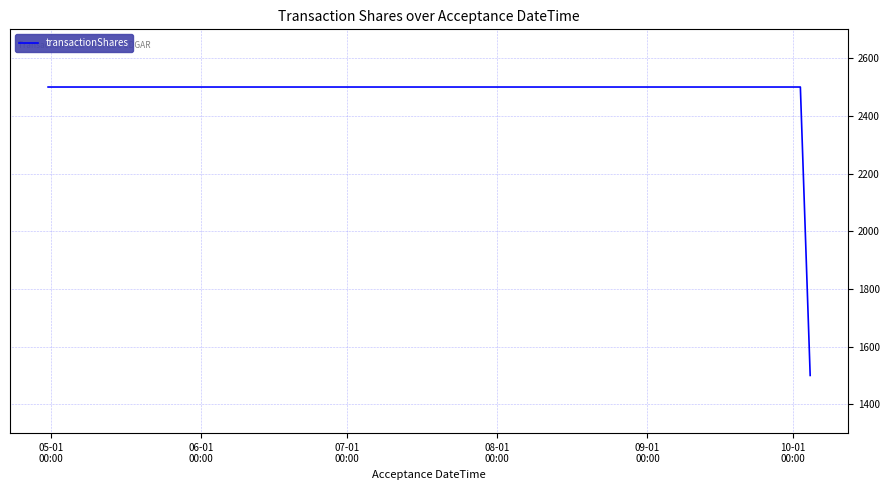

What is the minimum value shown in the chart?

1500